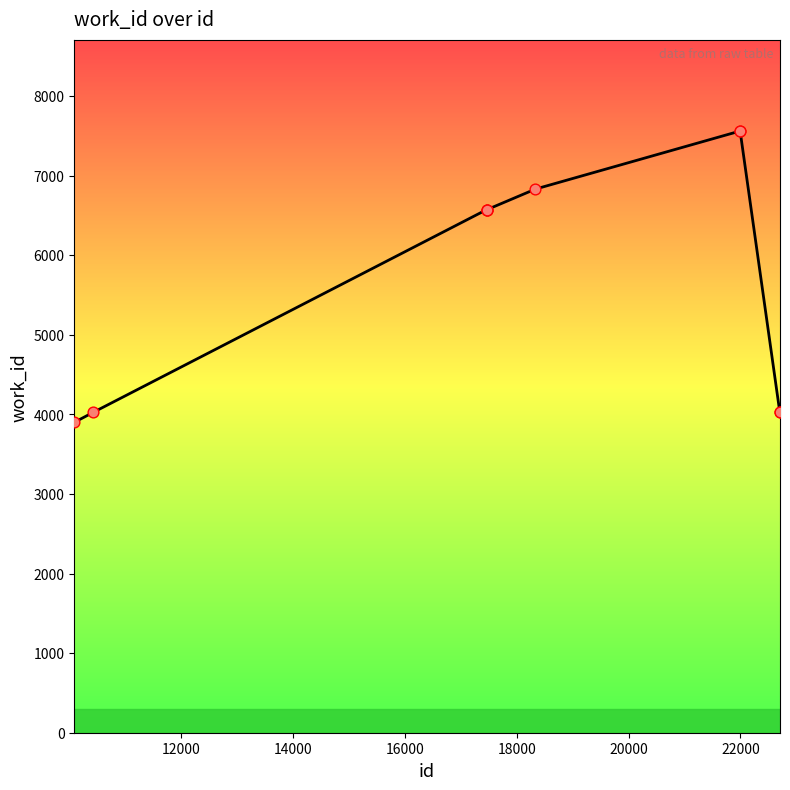

What is the difference between the maximum and minimum values?

3663